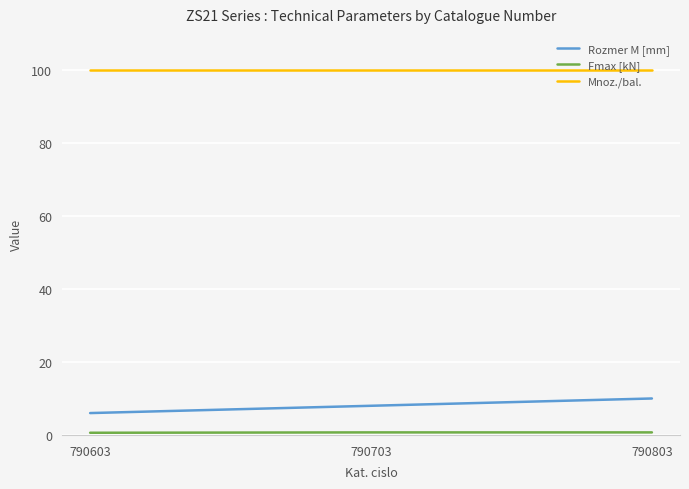

What is the greatest value displayed?

100.0